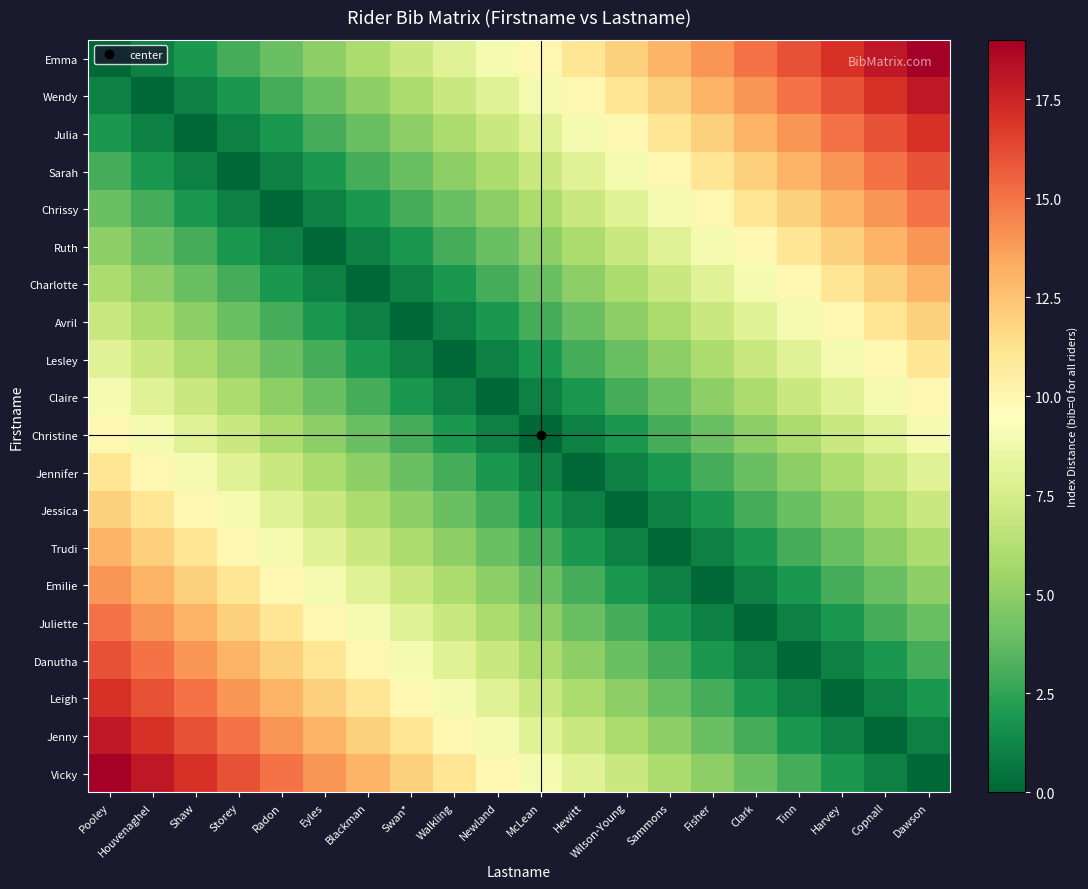

At how many categories does at least one series exceed 2?

20